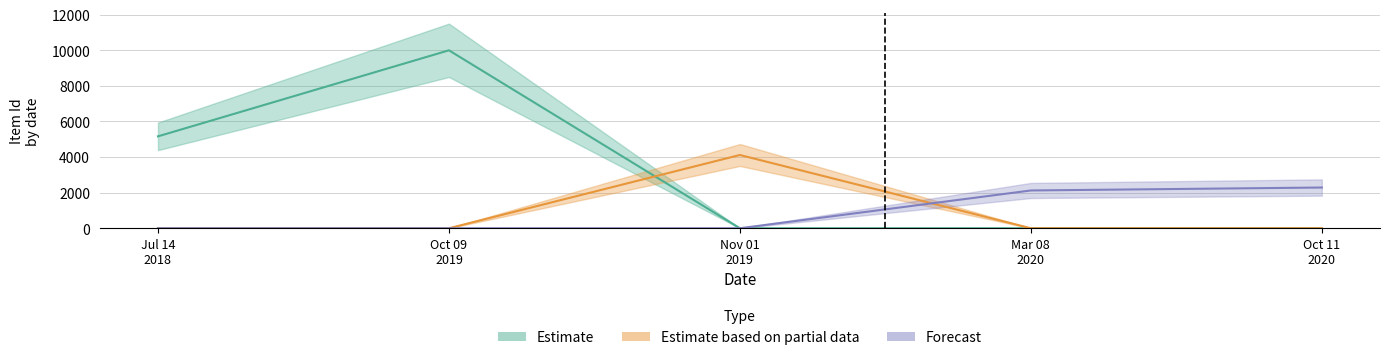

Reading left to right, list all the values displayed in this chart.

Estimate: Jul 14
2018=5165	Oct 09
2019=10000	Nov 01
2019=0	Mar 08
2020=0	Oct 11
2020=0
Estimate based on partial data: Jul 14
2018=0	Oct 09
2019=0	Nov 01
2019=4117	Mar 08
2020=0	Oct 11
2020=0
Forecast: Jul 14
2018=0	Oct 09
2019=0	Nov 01
2019=0	Mar 08
2020=2123	Oct 11
2020=2289